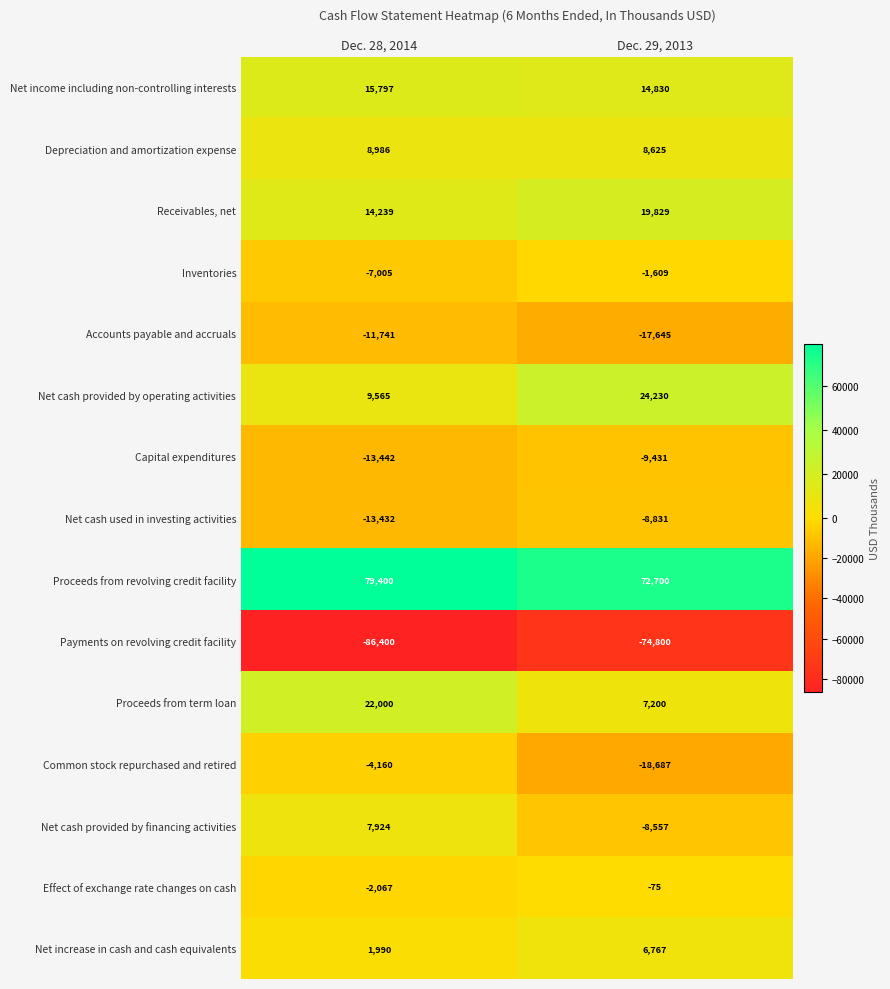

Which series has the largest range (max minus min)?

Net cash provided by financing activities